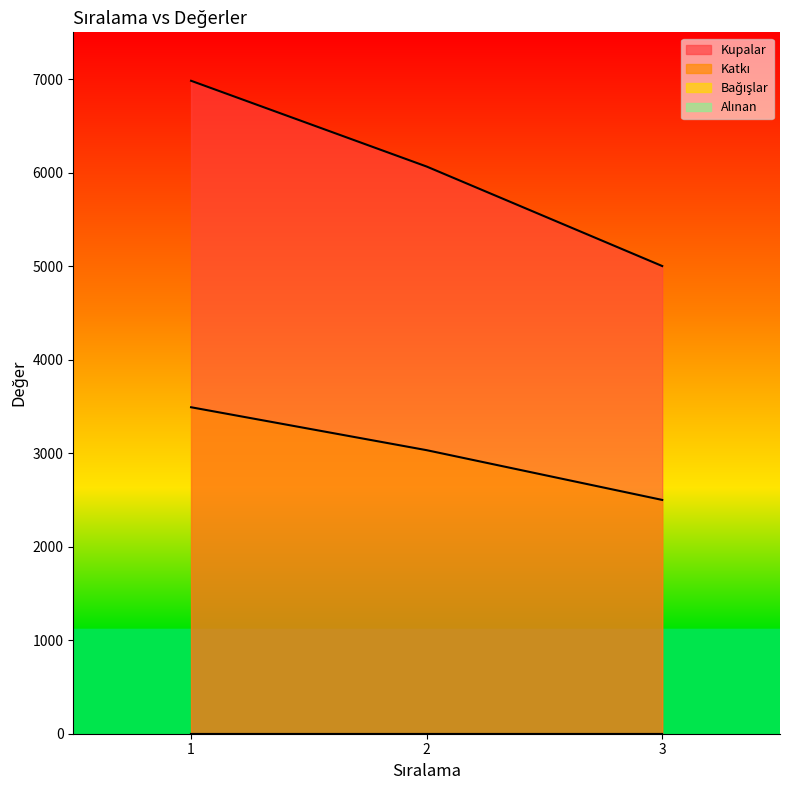

The value of Katkı at 1 is 3491. True or false?

True